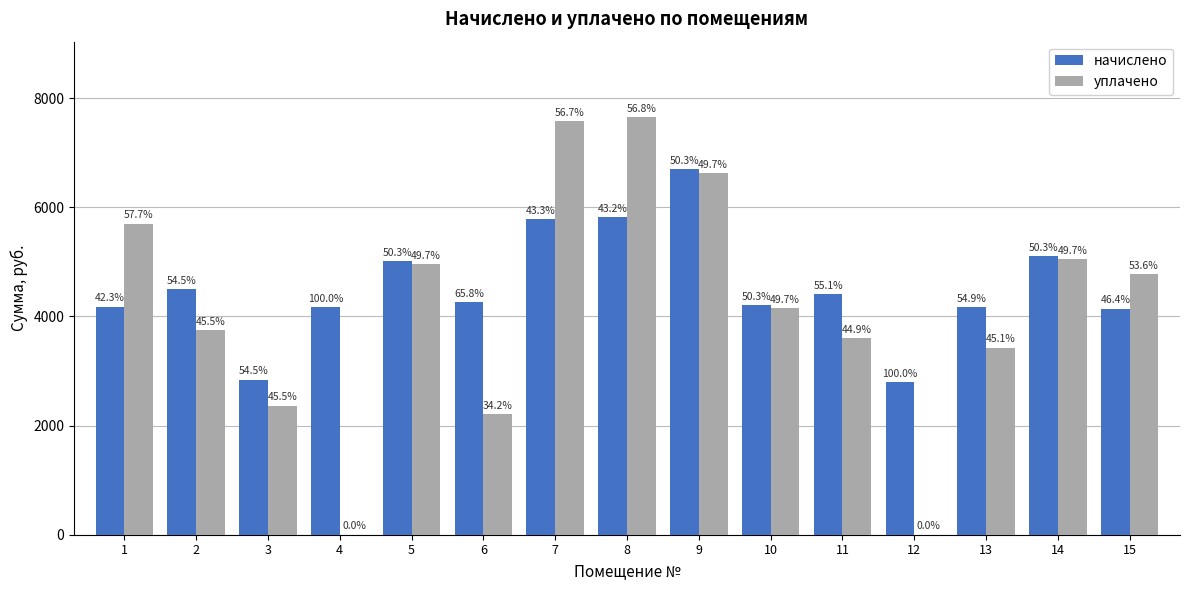

At how many categories does at least one series exceed 2615?

15